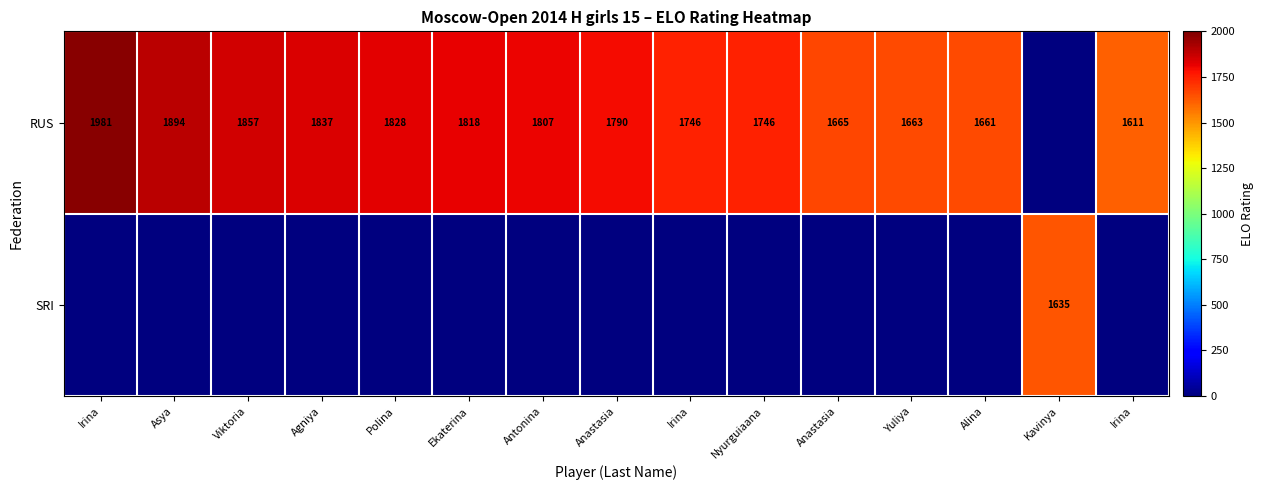

What is the sum of all SRI values?

1635